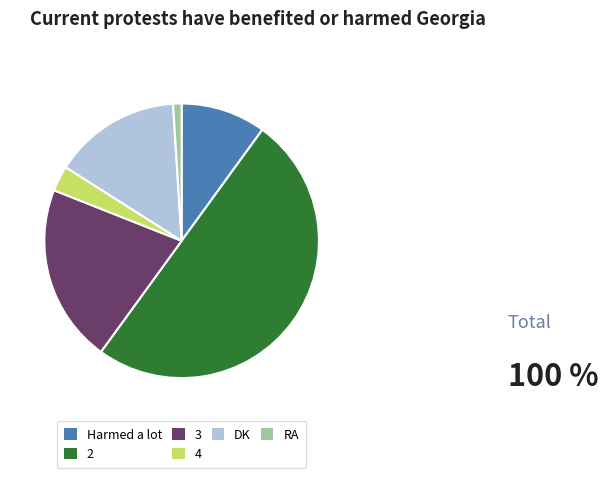

Do Harmed a lot and 4 together represent more than half of the pie?

No